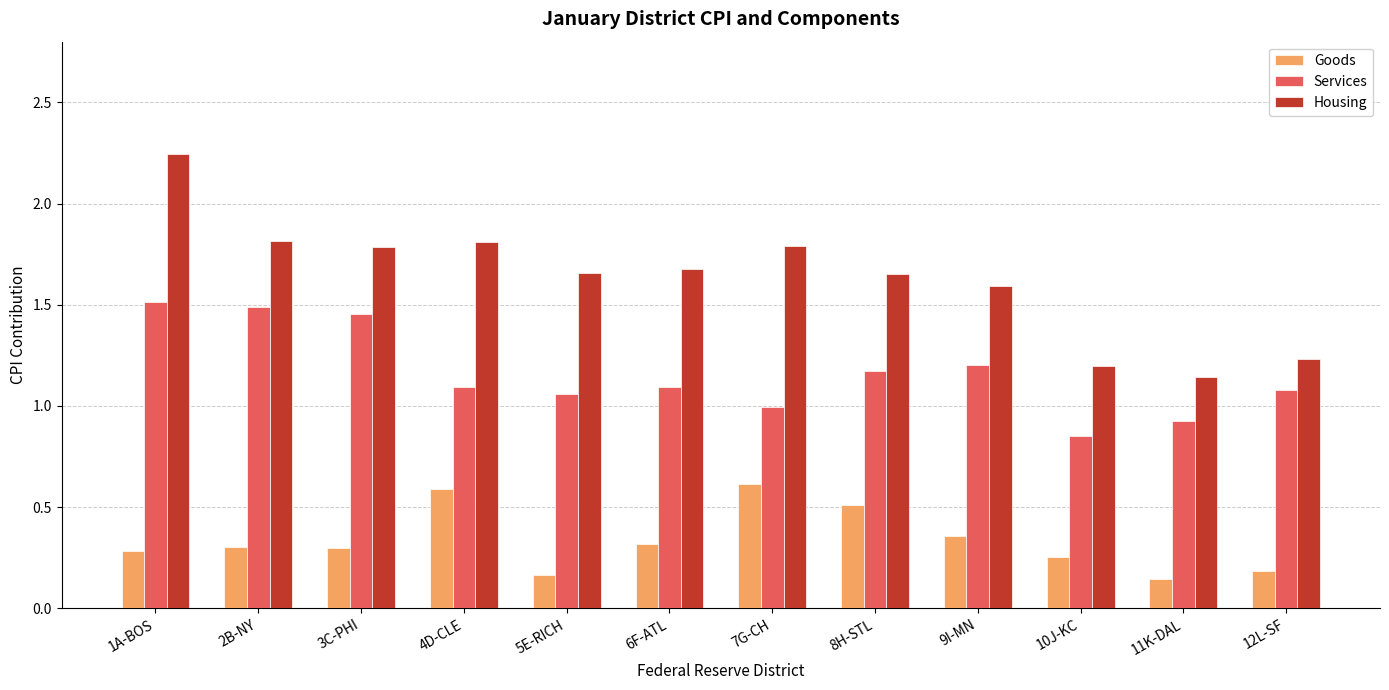

What position from the right is 2B-NY?

11